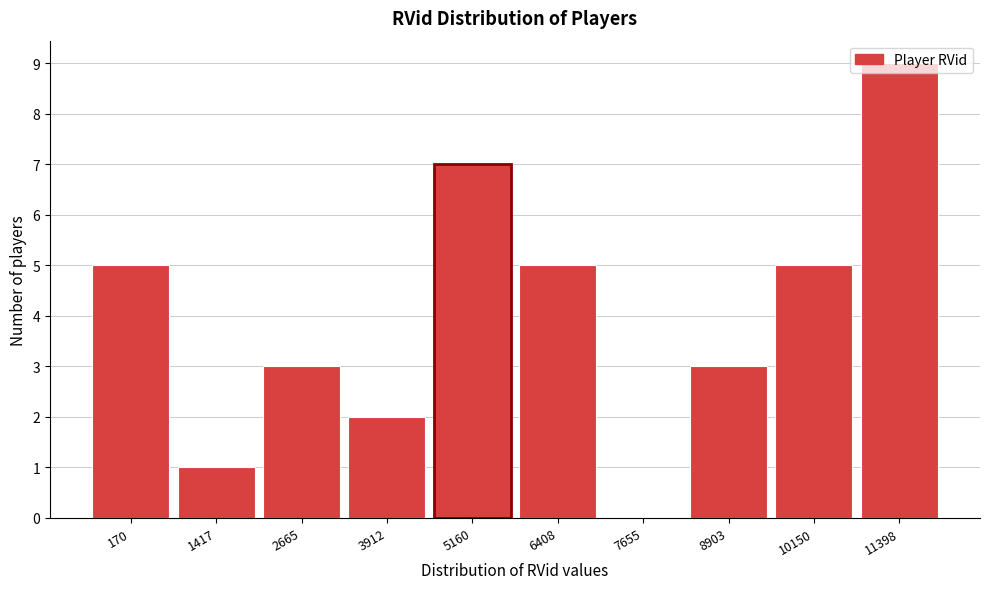

Read the value at 11398.

9